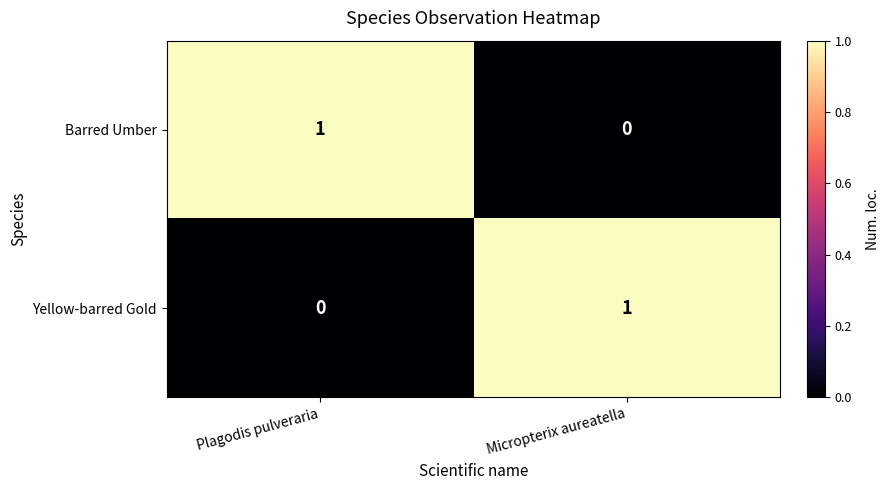

Reading right to left, transcribe all the data shown in this chart.

Barred Umber: 0	1
Yellow-barred Gold: 1	0